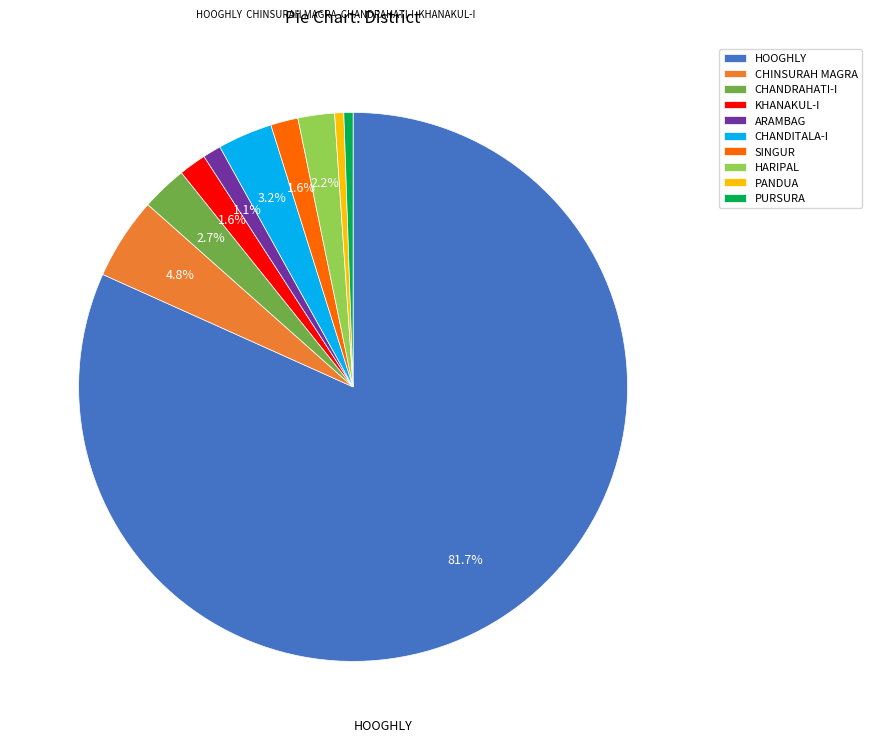

True or false: HARIPAL accounts for 2% of the total.

True